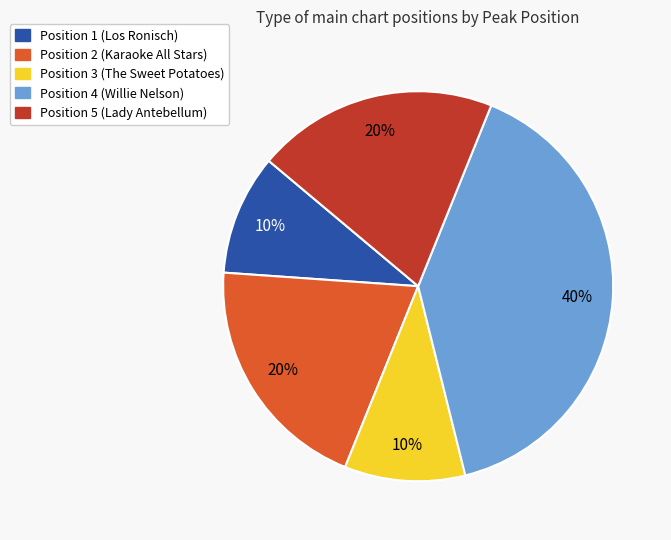

Is the sum of Position 5 (Lady Antebellum) and Position 2 (Karaoke All Stars) greater than half?

No